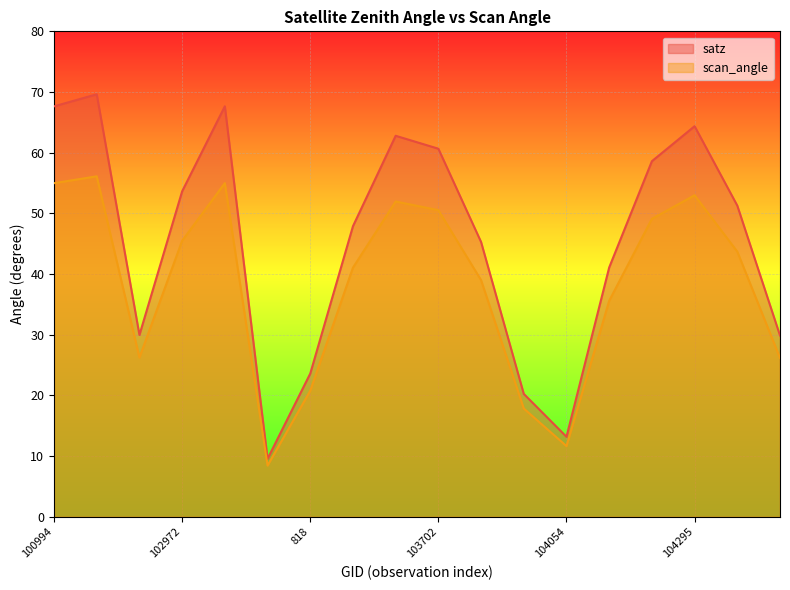

Rank the series by their average value, from highest to lowest.

satz, scan_angle